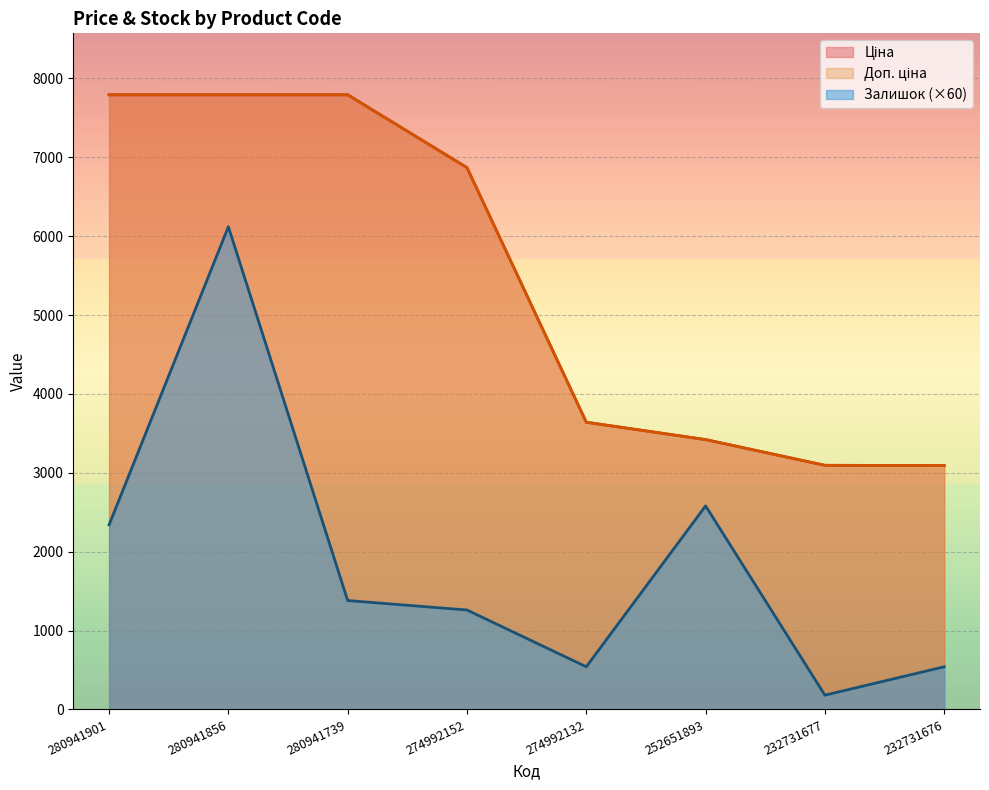

Does the chart display data point markers on the line(s)?

No